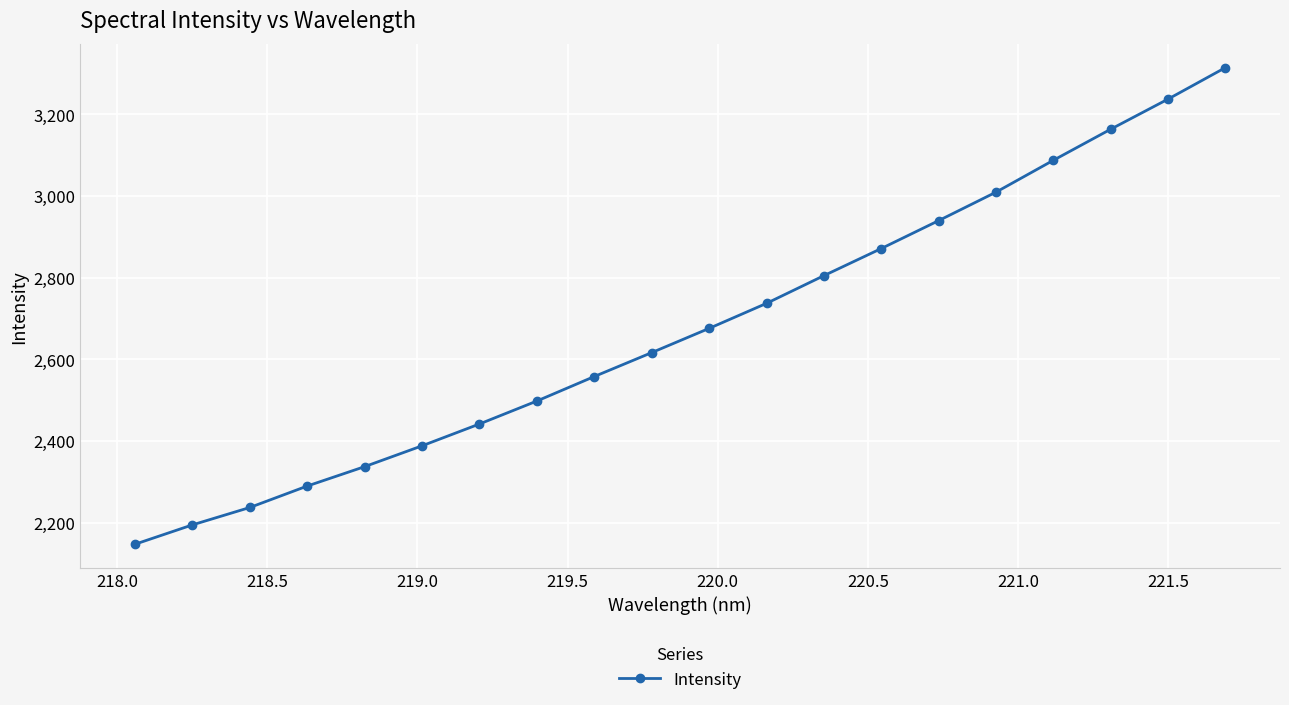

What is the difference between the second highest and minimum values?

1089.9